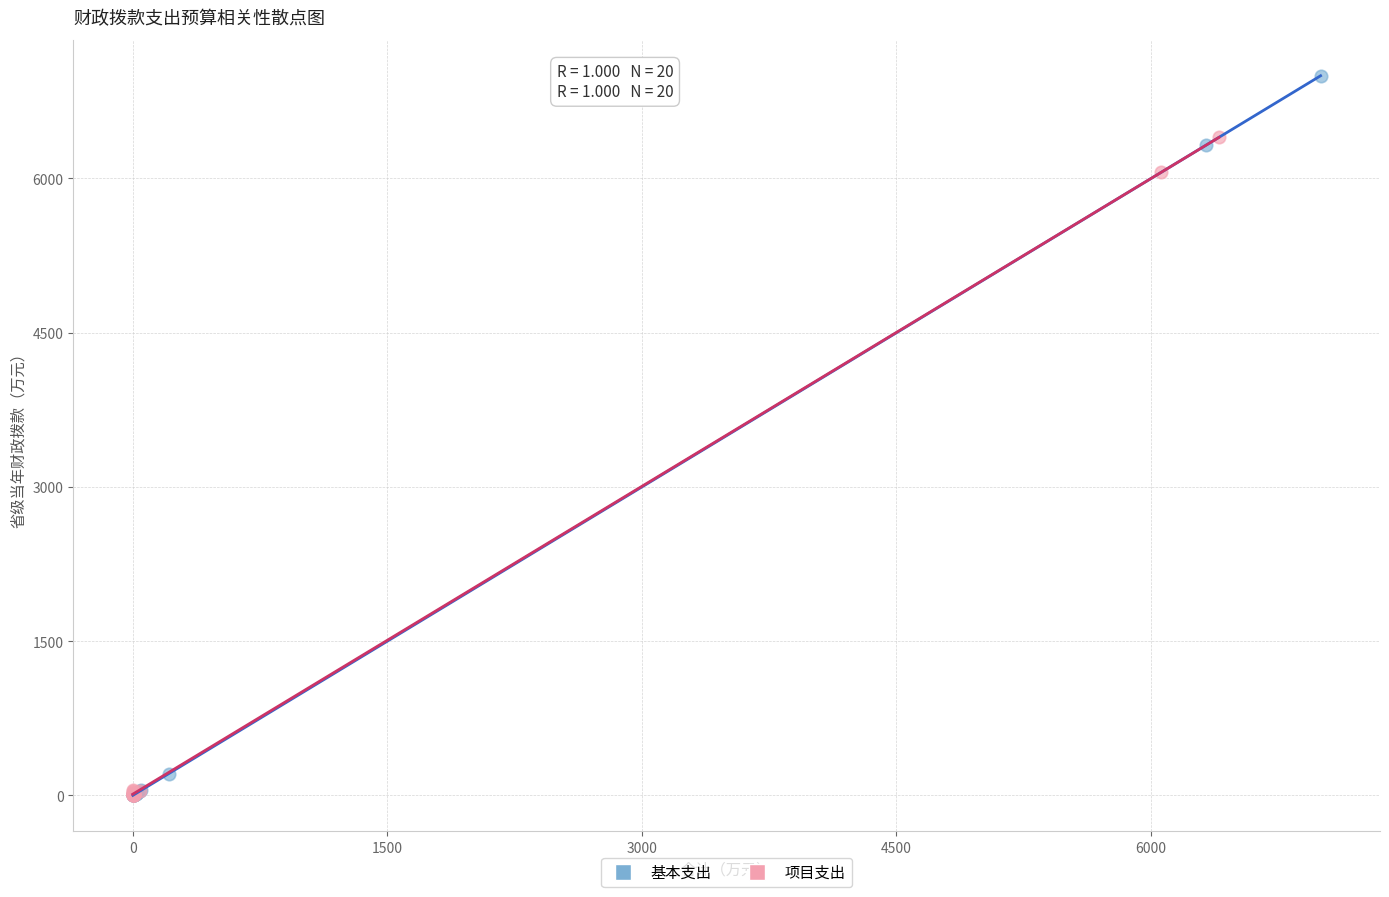

Which series has the widest spread of Y values?

基本支出